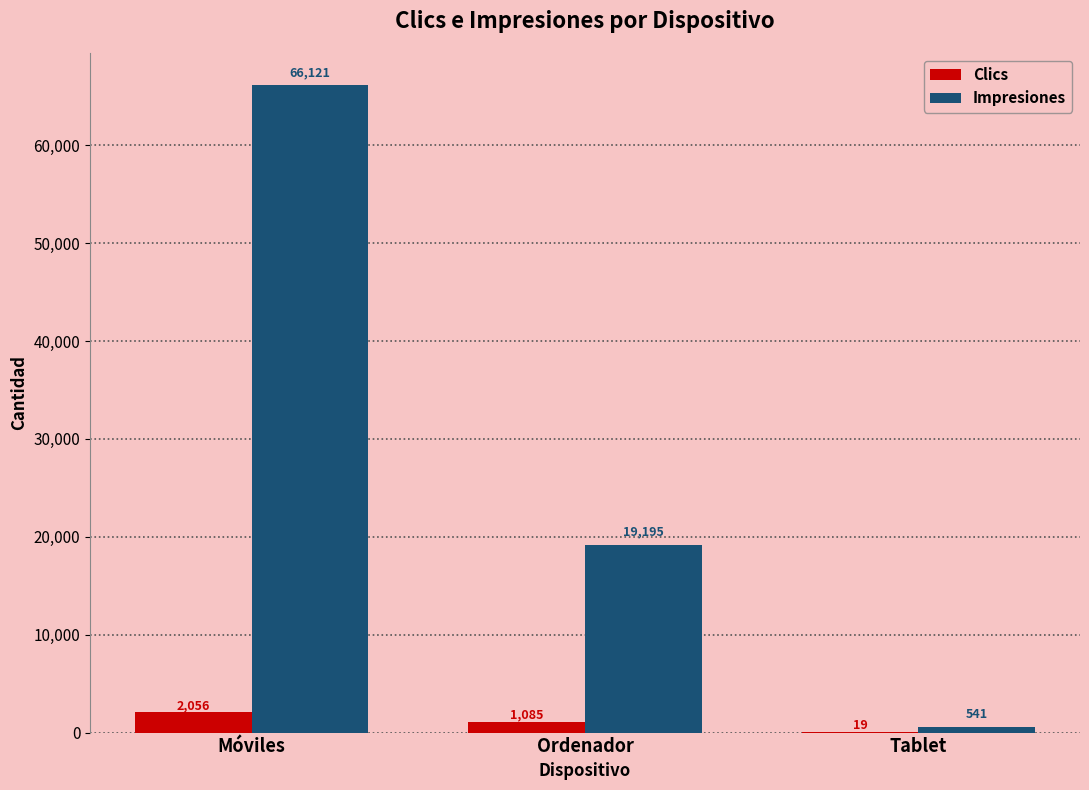

At which label does Clics first exceed 1085?

Móviles